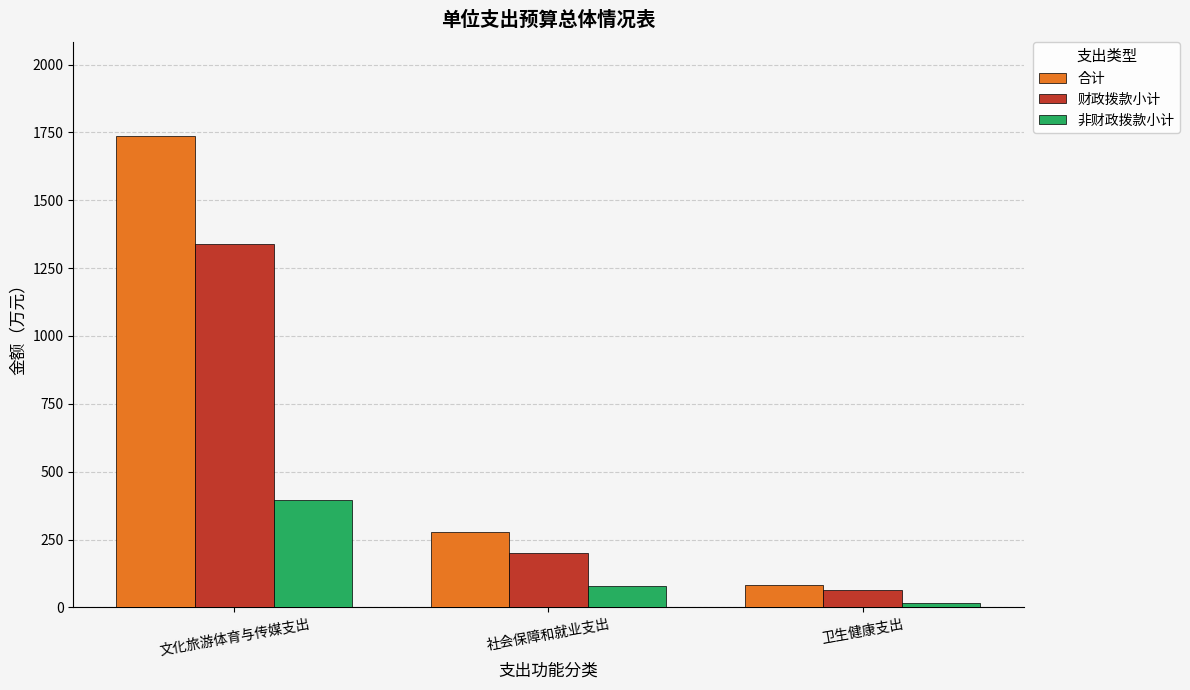

What is the difference between the 合计 values at 社会保障和就业支出 and 卫生健康支出?

195.6